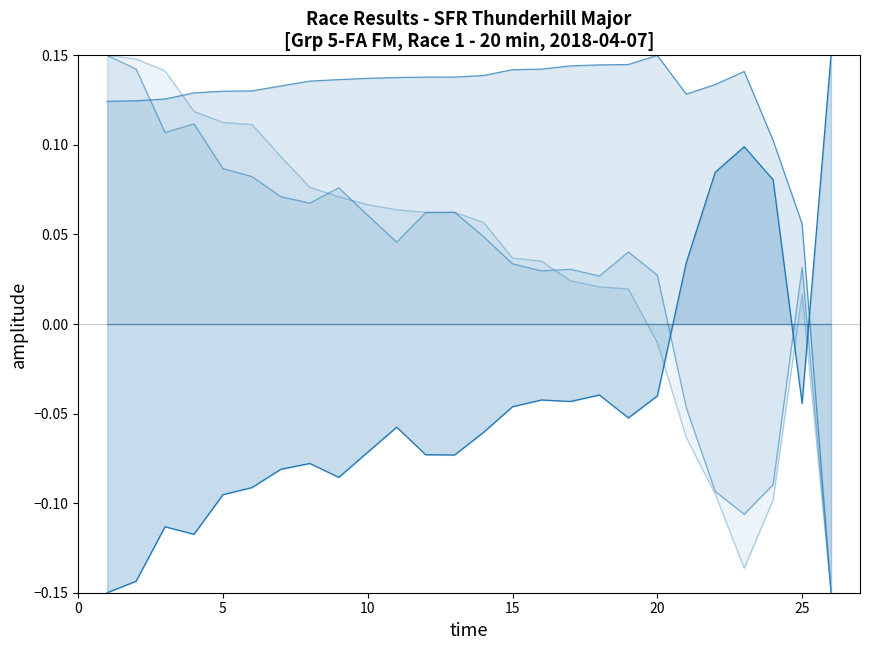

At 25, list the series in order from largest to smallest.

Total Time, Average Speed, Best Speed, Best Lap time